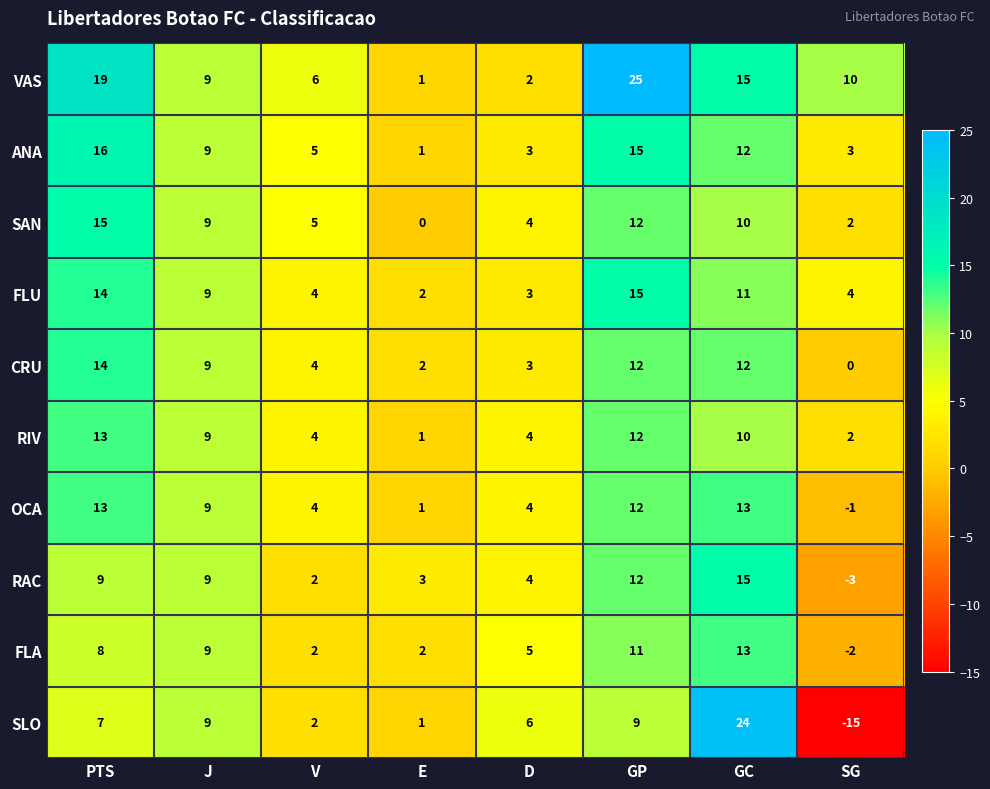

Which category has the highest value across all series?

GP